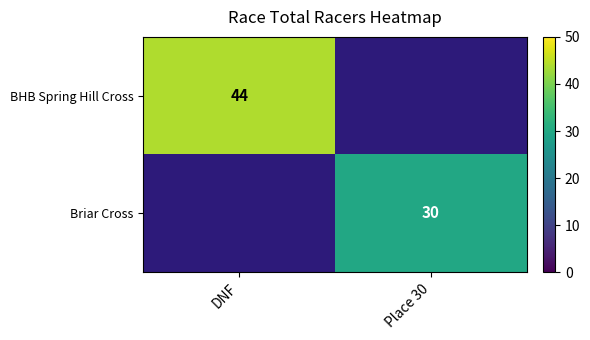

At which category does the chart reach its peak across all series?

DNF